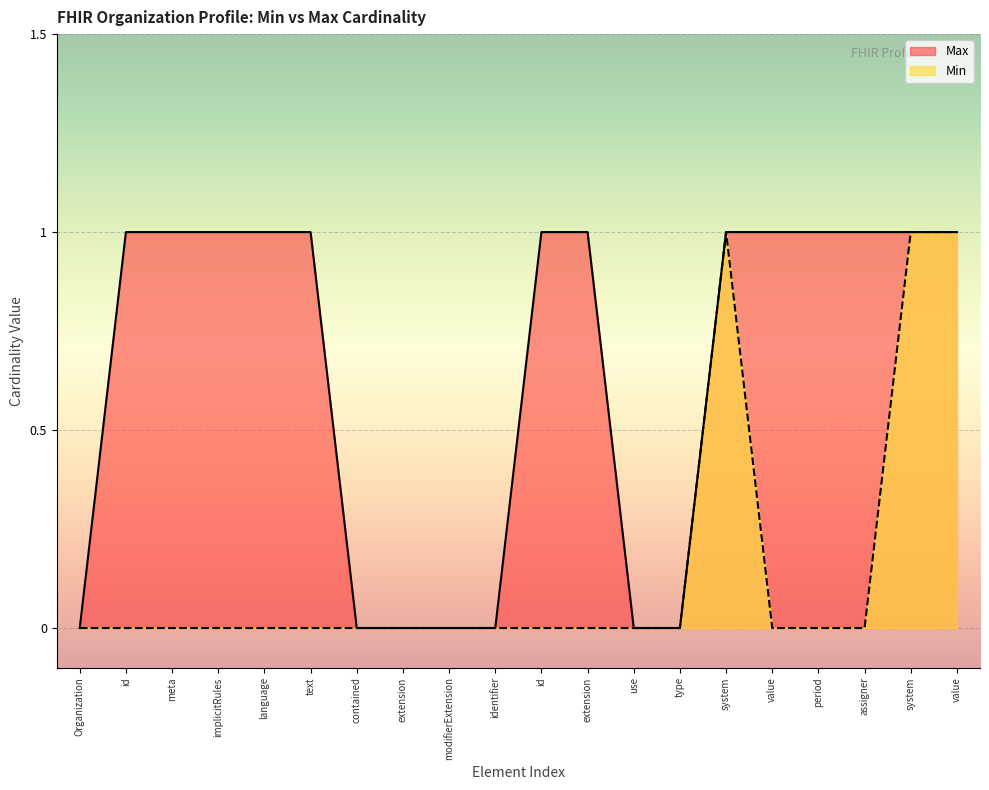

Between id and system, which series saw the biggest shift?

Min